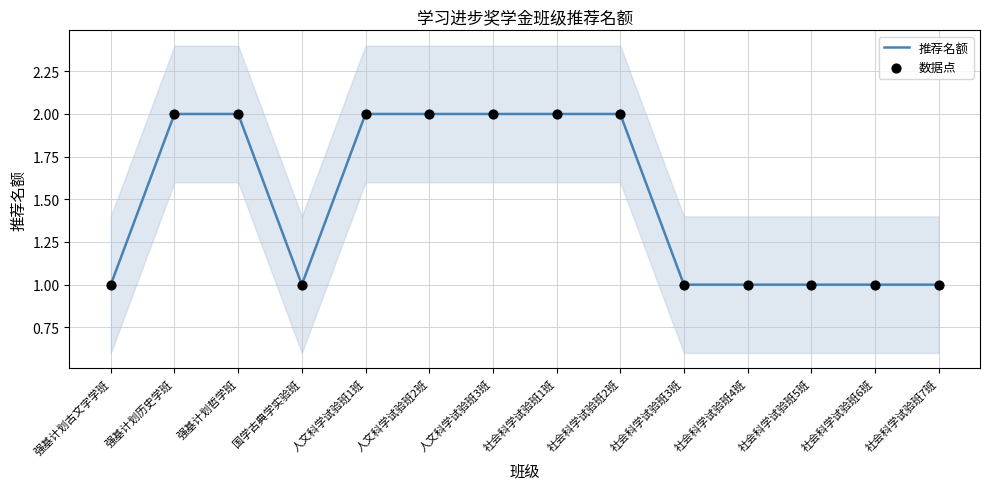

Which series reaches the minimum Y coordinate?

推荐名额